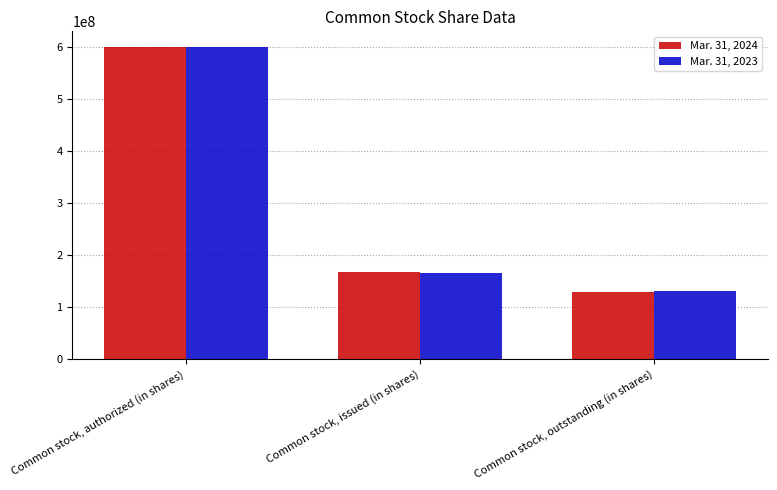

How many categories are shown in the chart?

3